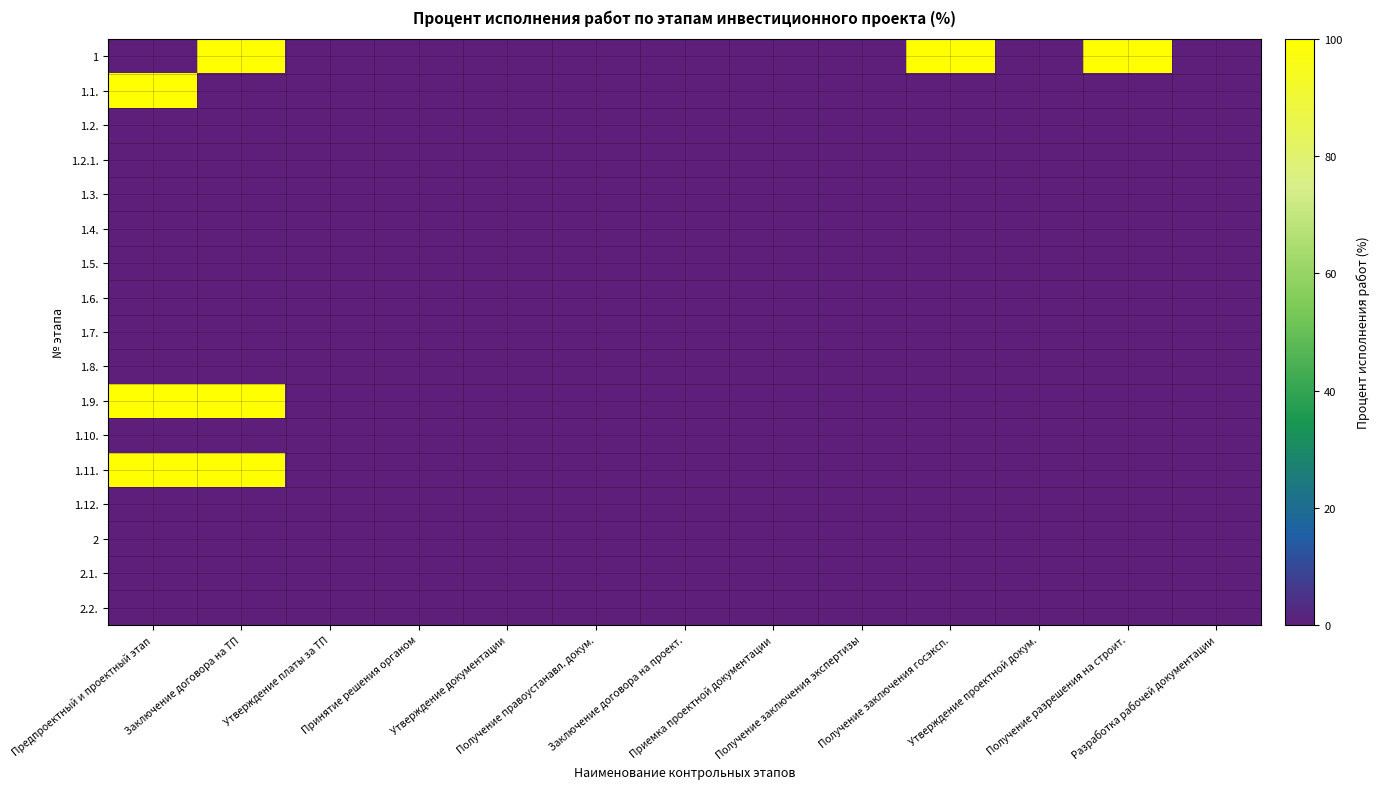

At which category is the sum across all series the highest?

Предпроектный и проектный этап